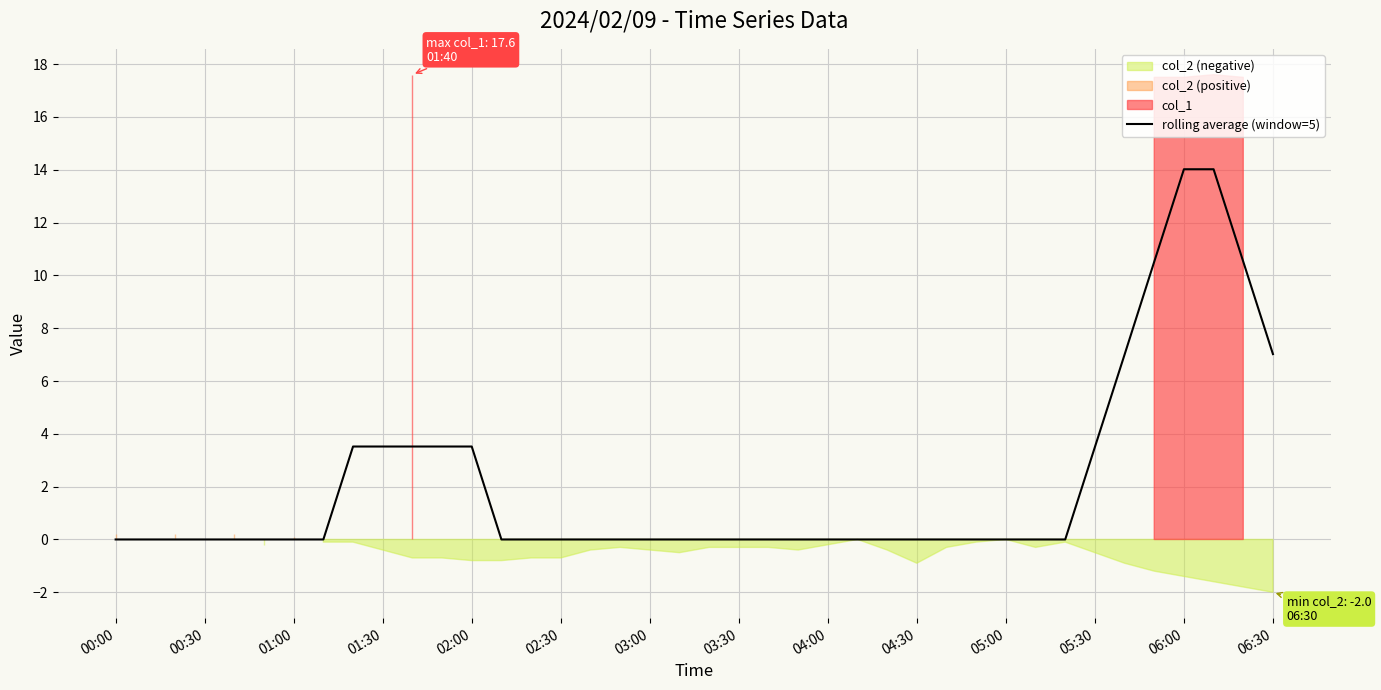

The rolling average (window=5) series shows 0.0 at 03:30. True or false?

True